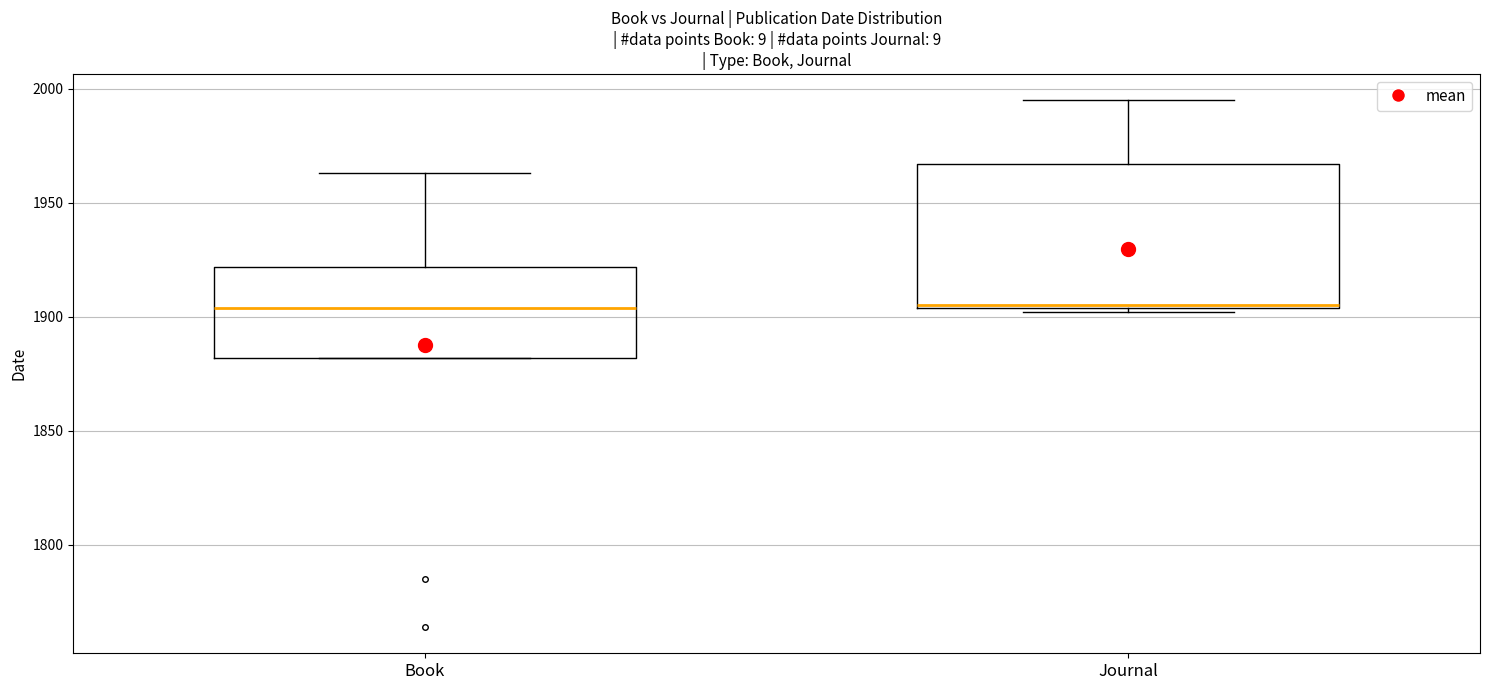

Where does the upper whisker of the box for Book end on the y-axis? The values are not printed on the chart, so give them approximately, as read against the axis.

1965